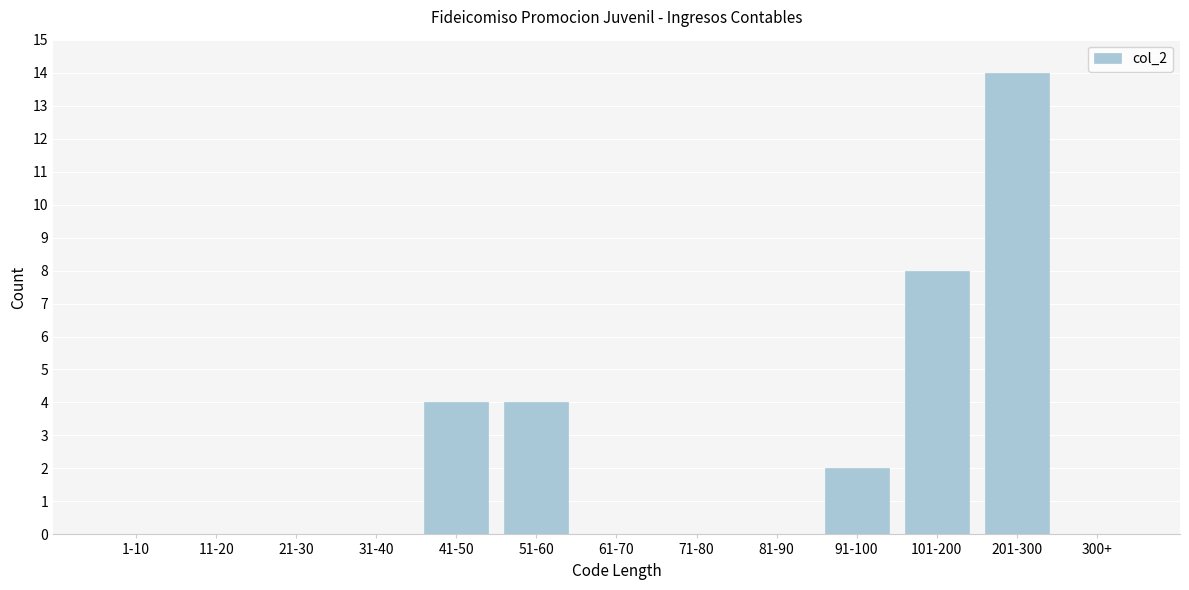

Reading right to left, list all the values displayed in this chart.

300+=0	201-300=14	101-200=8	91-100=2	81-90=0	71-80=0	61-70=0	51-60=4	41-50=4	31-40=0	21-30=0	11-20=0	1-10=0